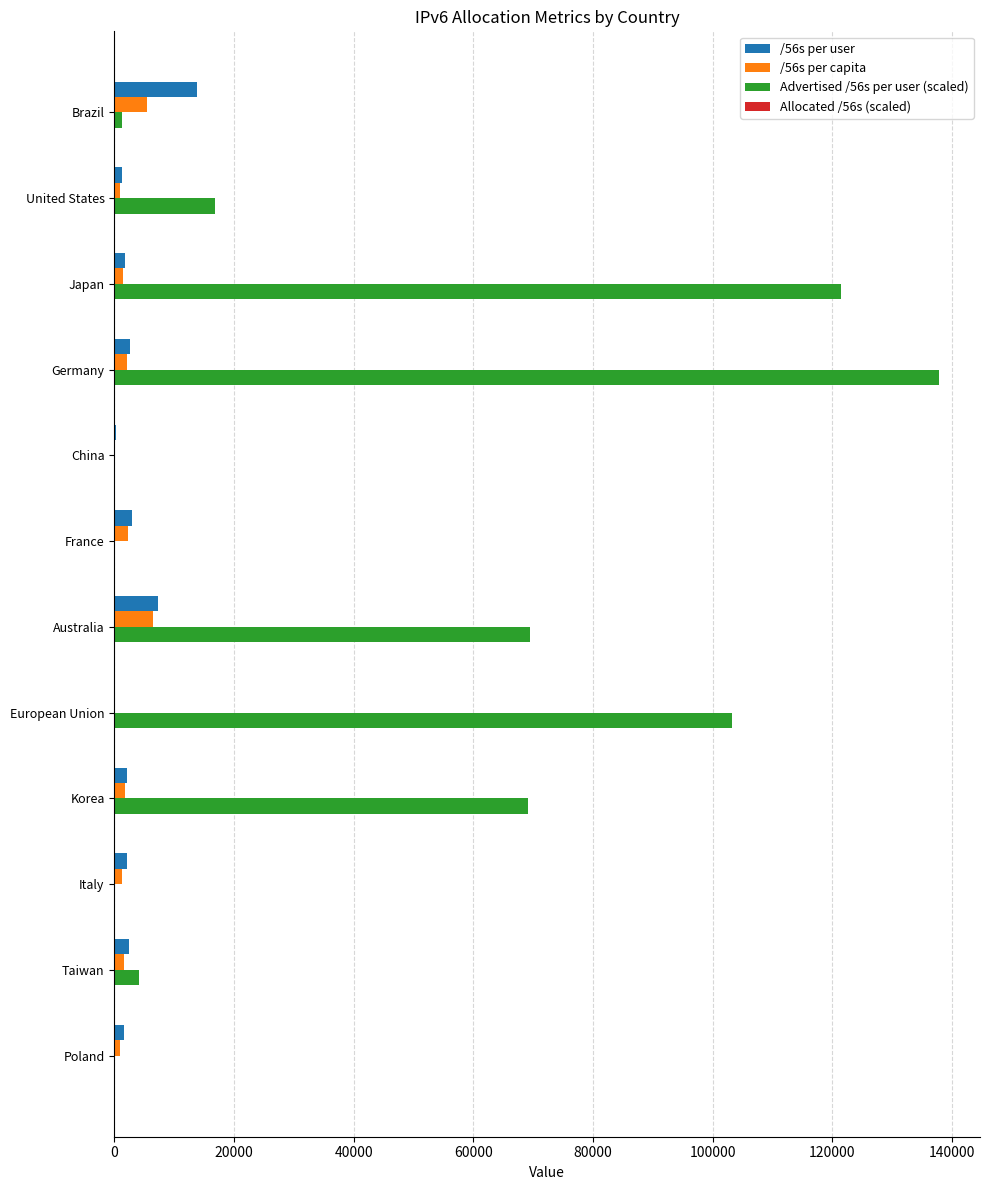

At which category is the sum across all series the highest?

Germany